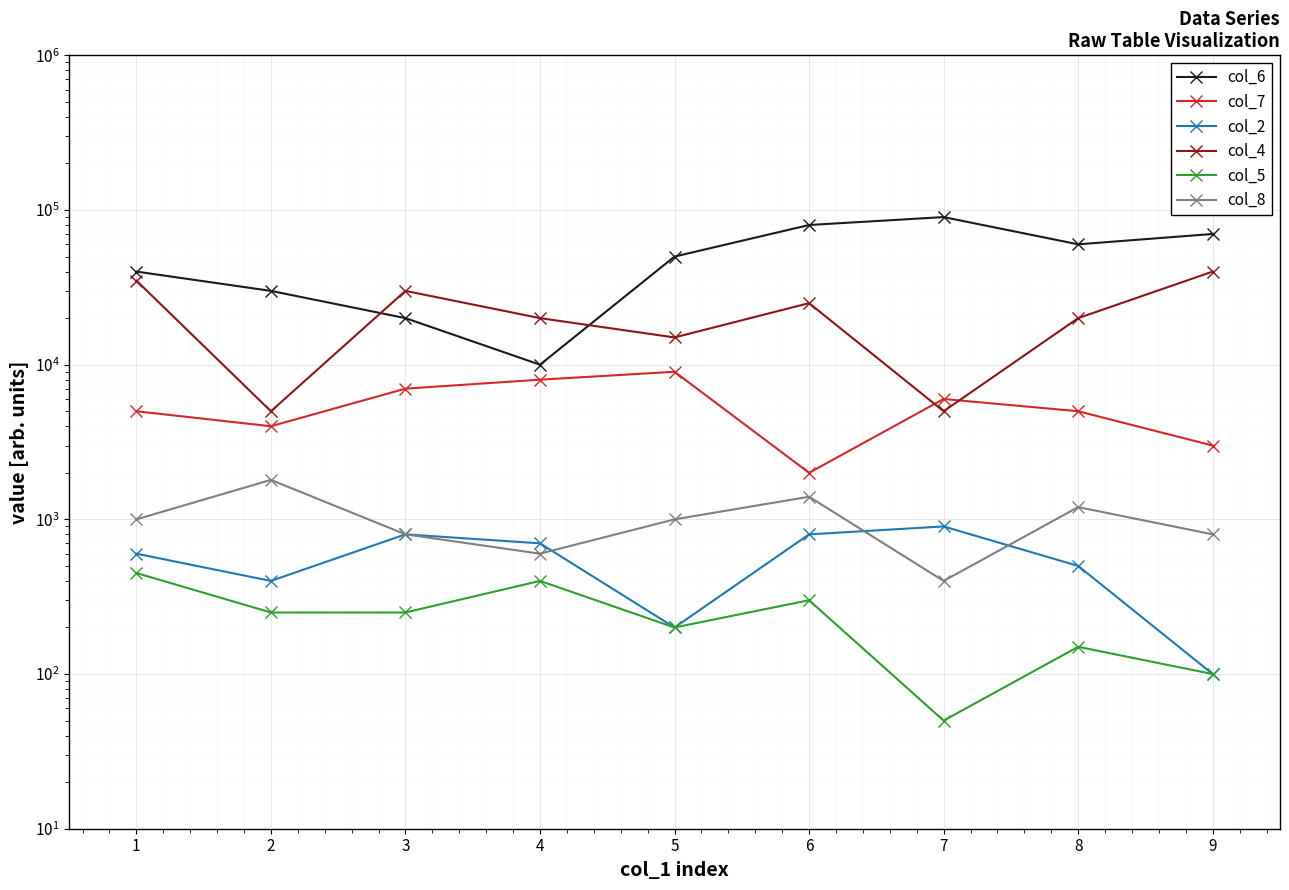

How many categories are shown in the chart?

9